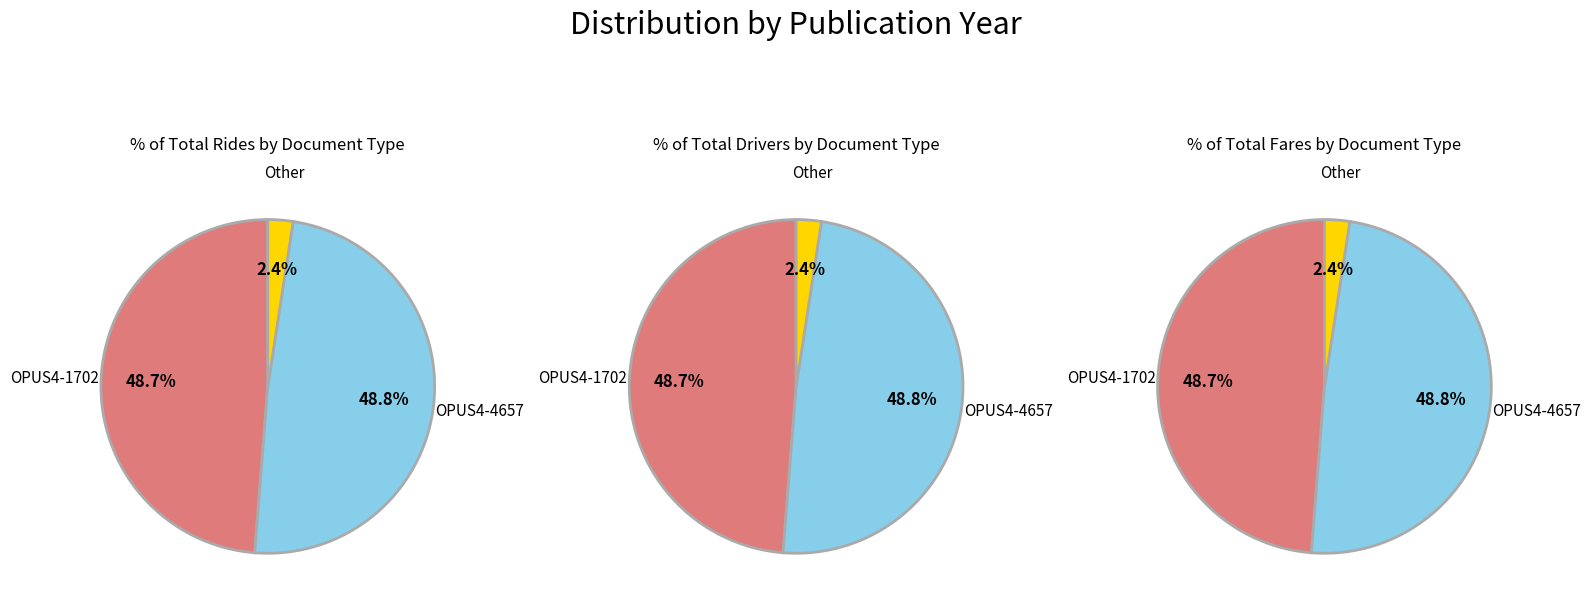

Which slice is the largest?

OPUS4-4657